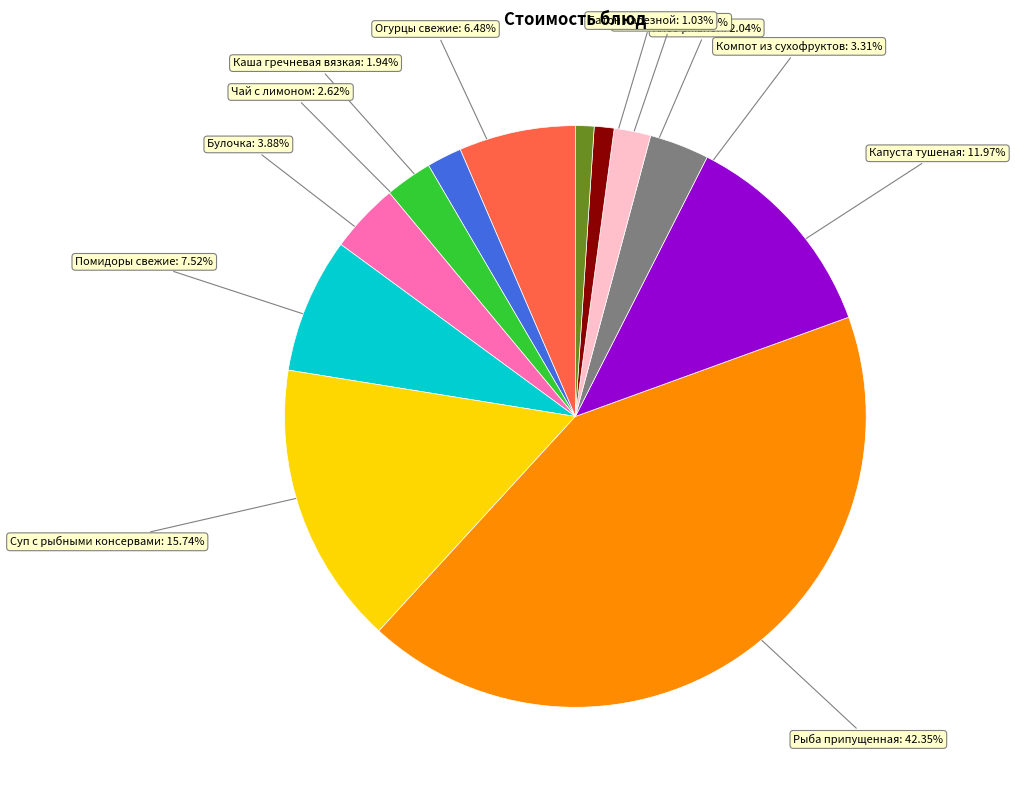

Is there any slice that represents more than half of the pie?

No